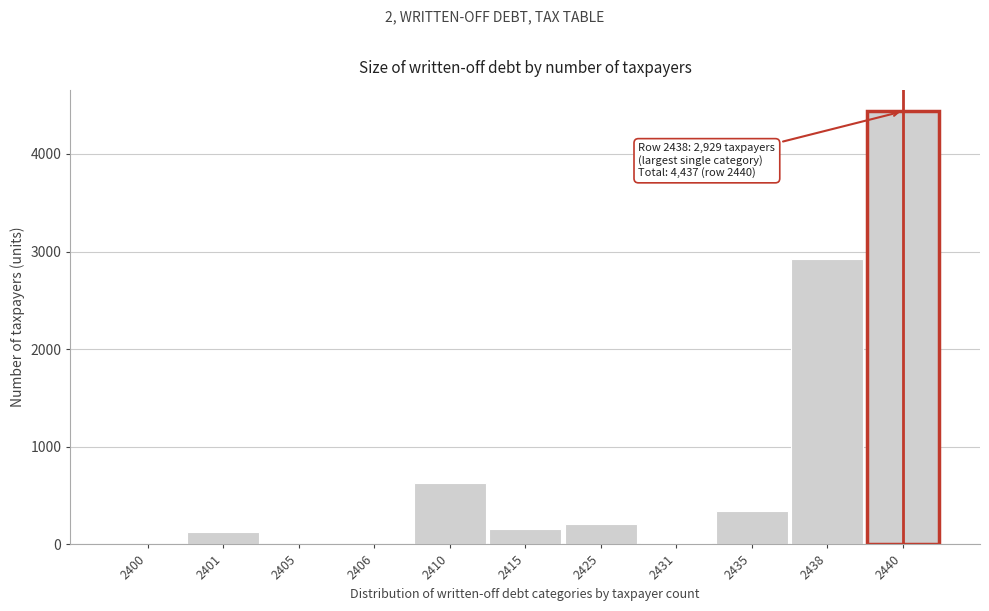

The value at 2435 is 346. True or false?

True